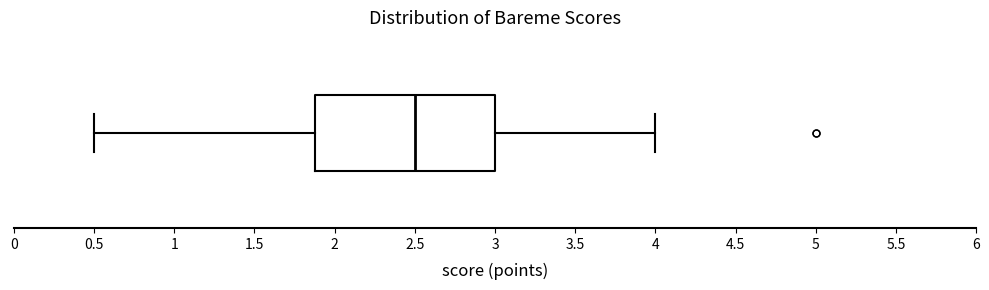

Read this box plot against the x-axis: the position of the median line, the range covered by the box, and the ends of both whiskers. The values are not printed on the chart, so give them approximately, as read against the axis.

median 2.5, box 1.9 to 3.0, whiskers 0.5 to 4.0